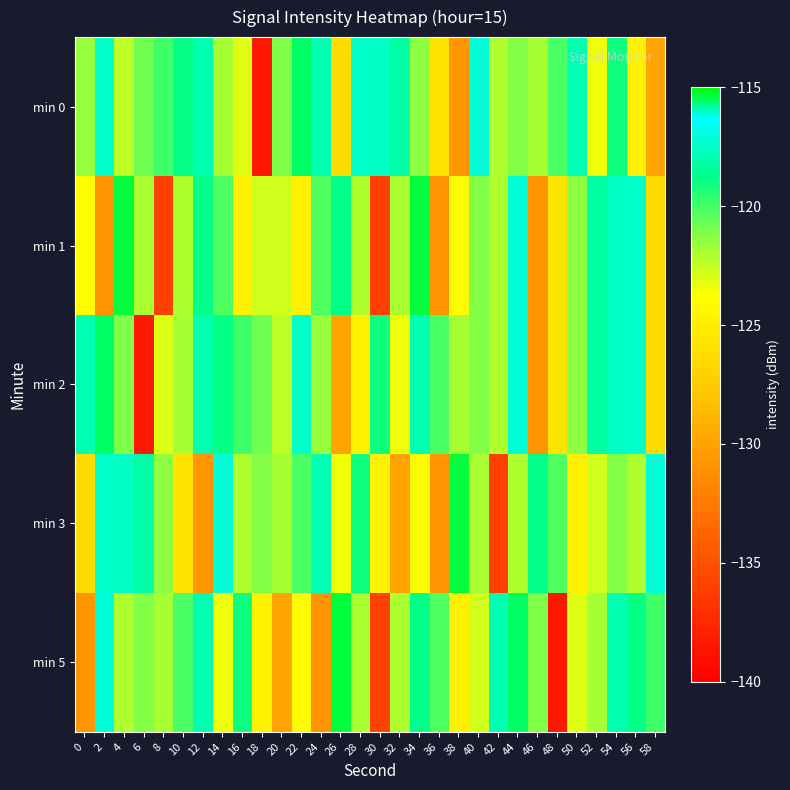

What is the total value across all series at 50?

-608.6